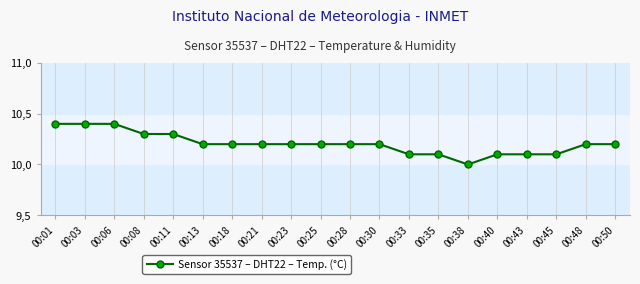

What value does the data have at 00:33?

10.1